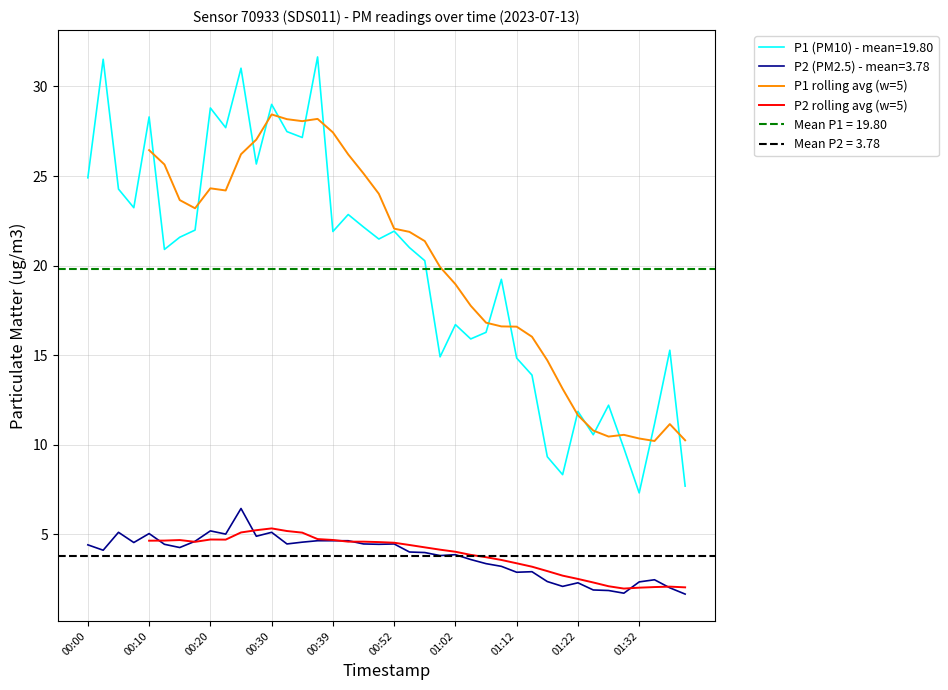

True or false: P1 rolling avg (w=5) and P2 rolling avg (w=5) cross at least once.

False